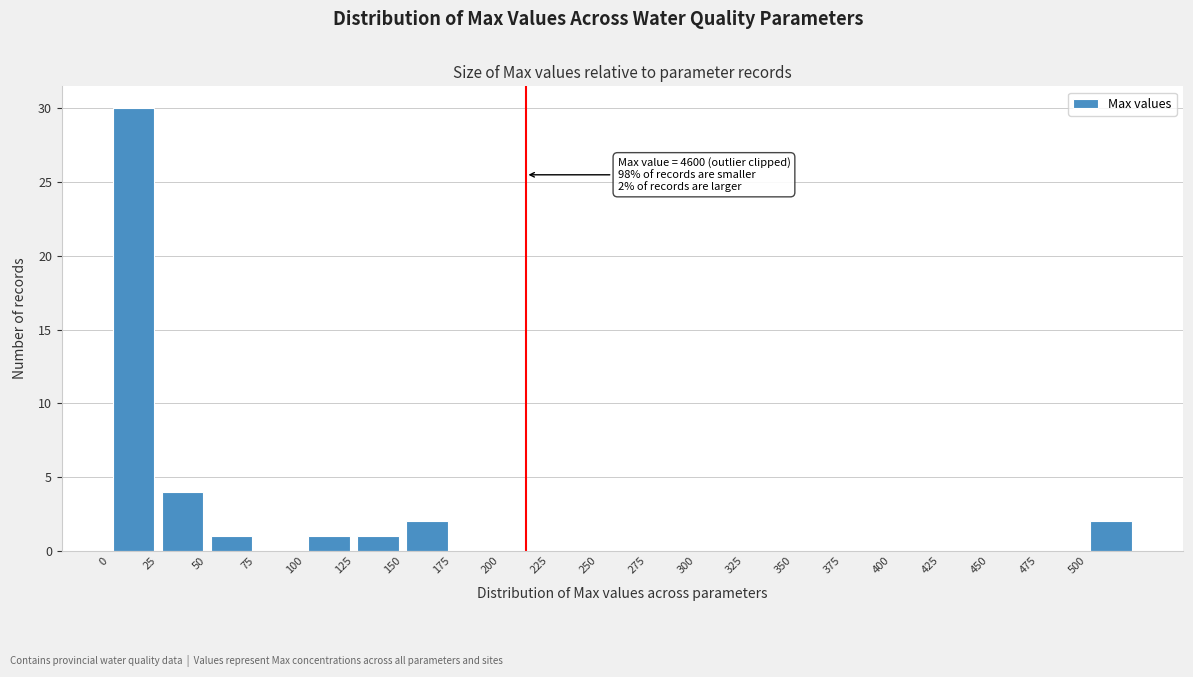

Over which range of the x-axis is the bar tallest?

0 to 25